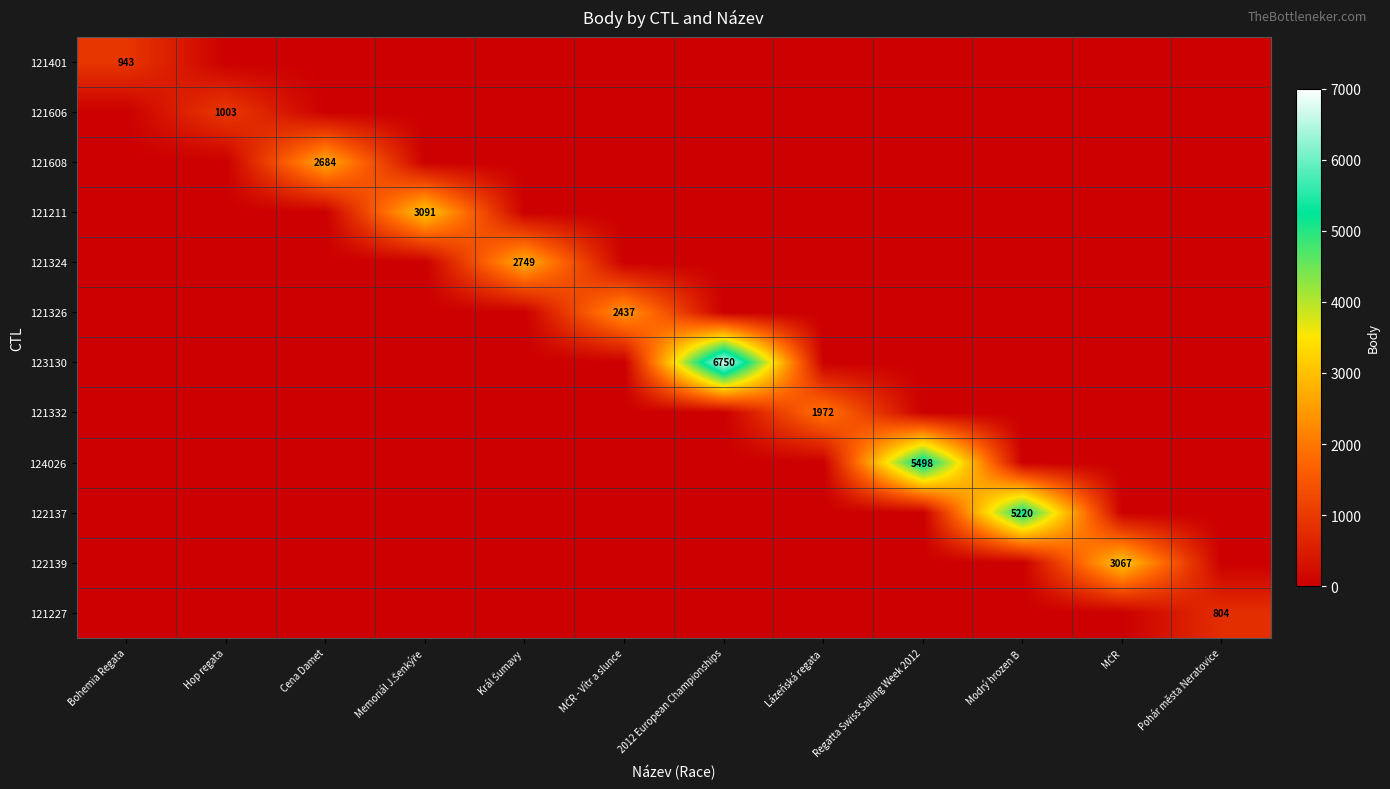

How many data points does each series have?

12